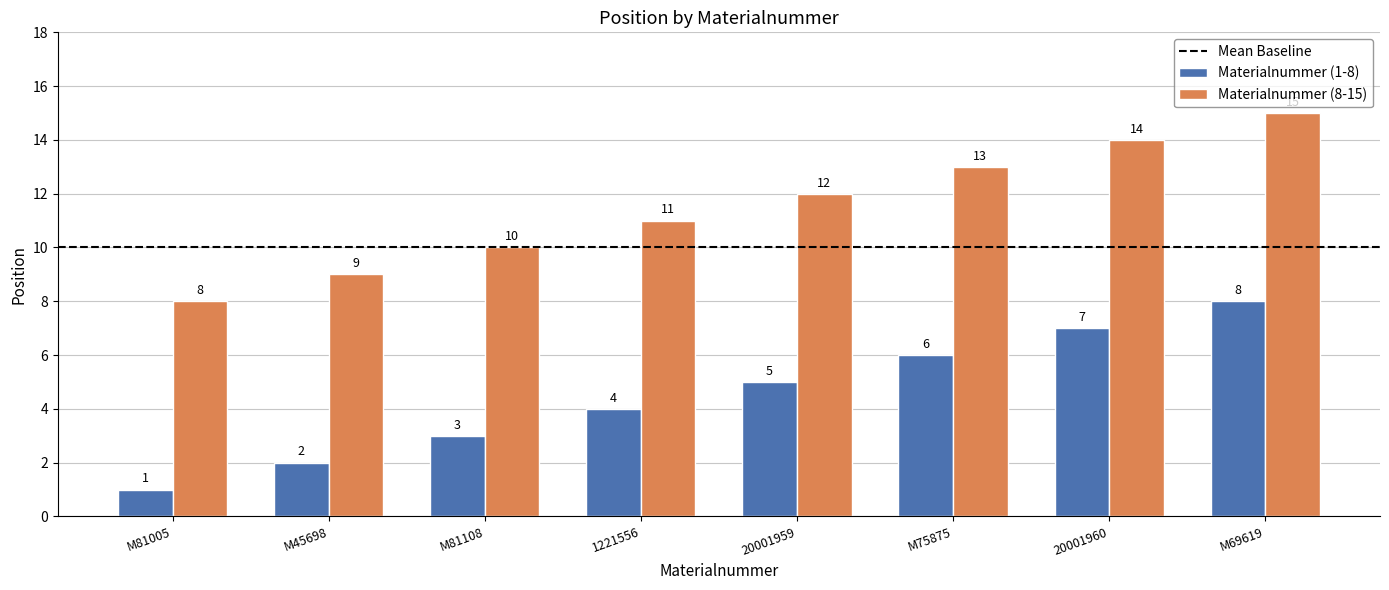

Rank the categories by Materialnummer (8-15) value from lowest to highest.

M81005, M45698, M81108, 1221556, 20001959, M75875, 20001960, M69619